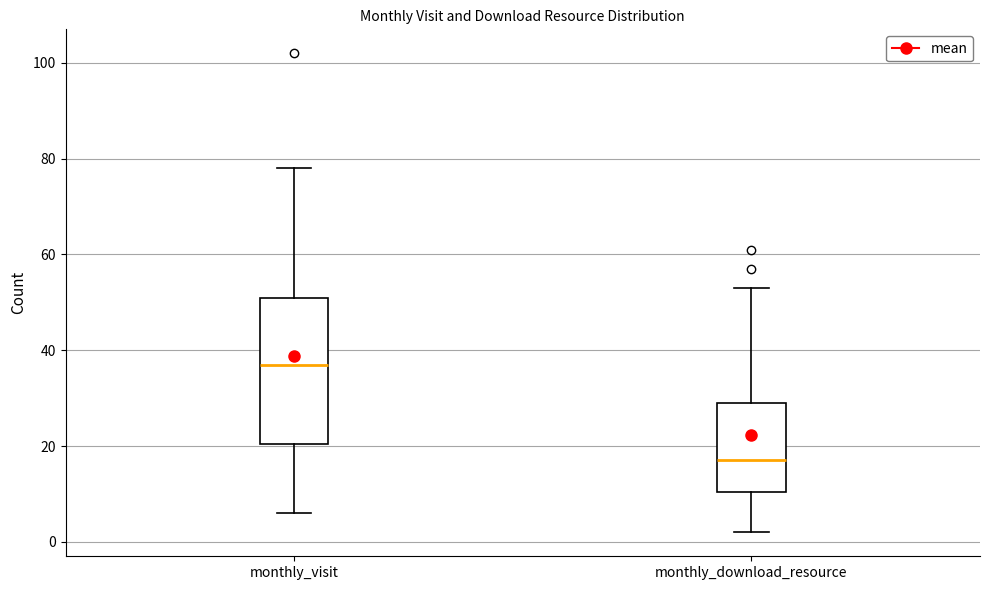

Reading left to right, read every box against the y-axis: the position of its median line, the range the box covers, and the ends of its whiskers. The values are not printed on the chart, so give them approximately, as read against the axis.

monthly_visit: median 38, box 20 to 52, whiskers 6 to 78
monthly_download_resource: median 18, box 10 to 30, whiskers 2 to 54